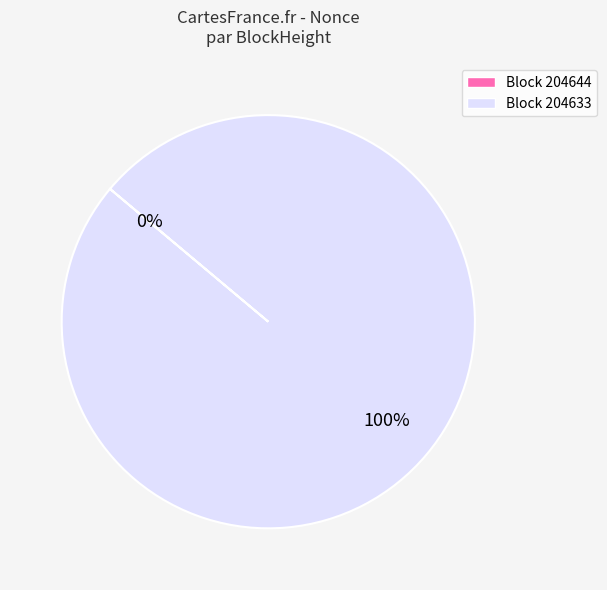

To the nearest percent, what is the average slice percentage?

50%